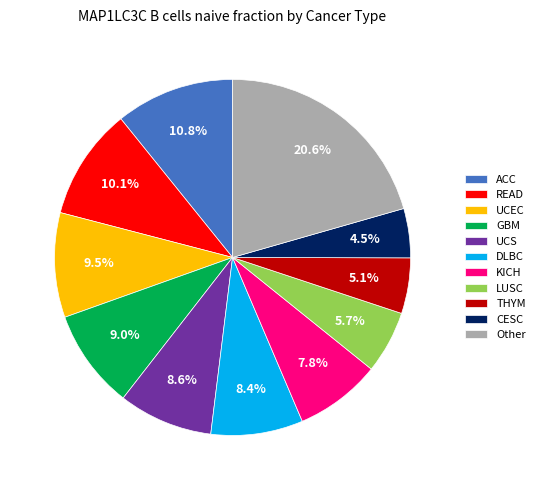

What is the ratio of the value at ACC to the value at UCEC?

1.1